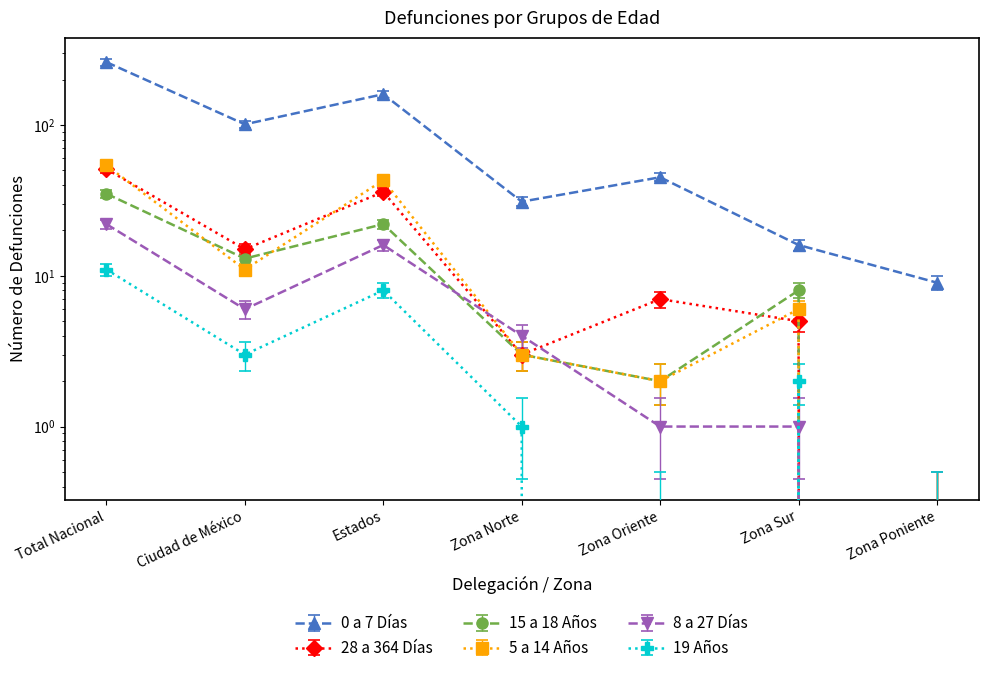

Is the value of 8 a 27 Días at Estados greater than the value of 15 a 18 Años at Total Nacional?

No